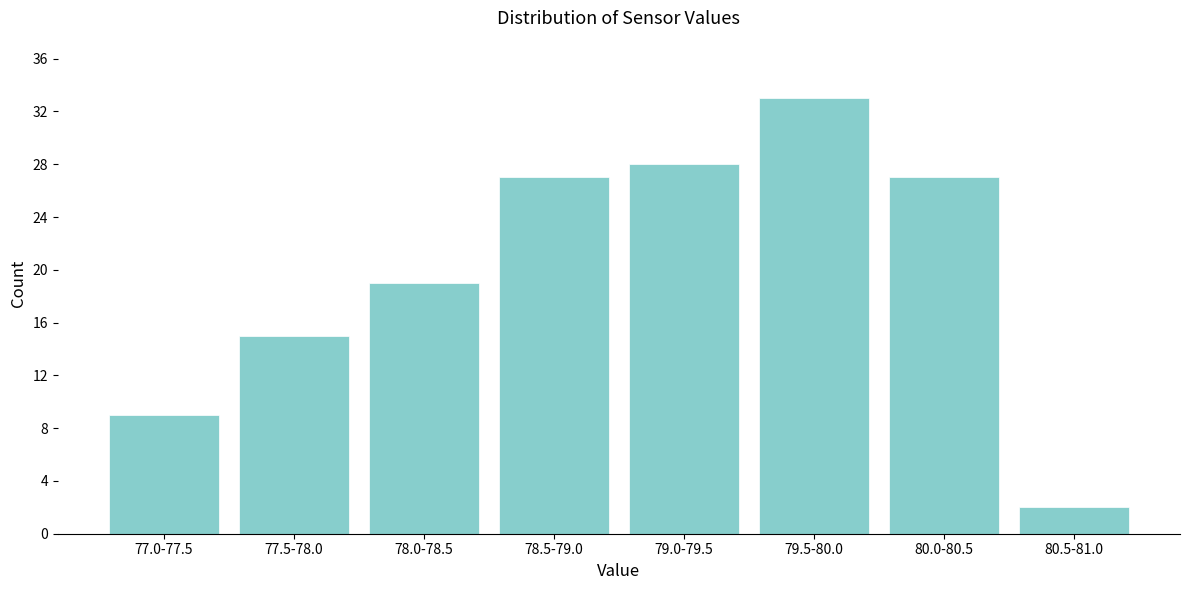

Reading left to right, transcribe all the data shown in this chart.

77.0-77.5=9	77.5-78.0=15	78.0-78.5=19	78.5-79.0=27	79.0-79.5=28	79.5-80.0=33	80.0-80.5=27	80.5-81.0=2